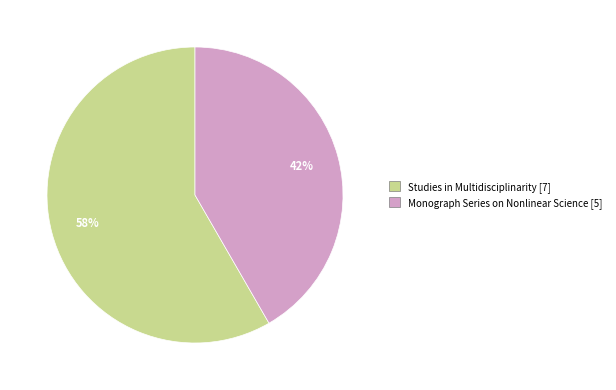

True or false: Studies in Multidisciplinarity accounts for 46% of the total.

False